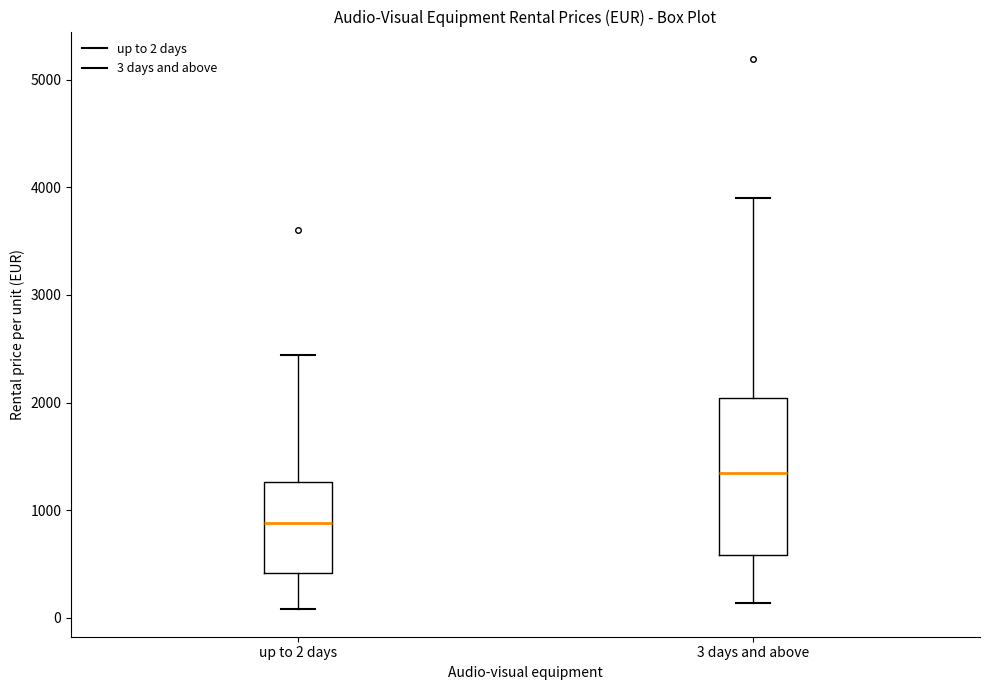

Reading left to right, read every box against the y-axis: the position of its median line, the range the box covers, and the ends of its whiskers. The values are not printed on the chart, so give them approximately, as read against the axis.

up to 2 days: median 900, box 400 to 1300, whiskers 100 to 2400
3 days and above: median 1300, box 600 to 2000, whiskers 100 to 3900